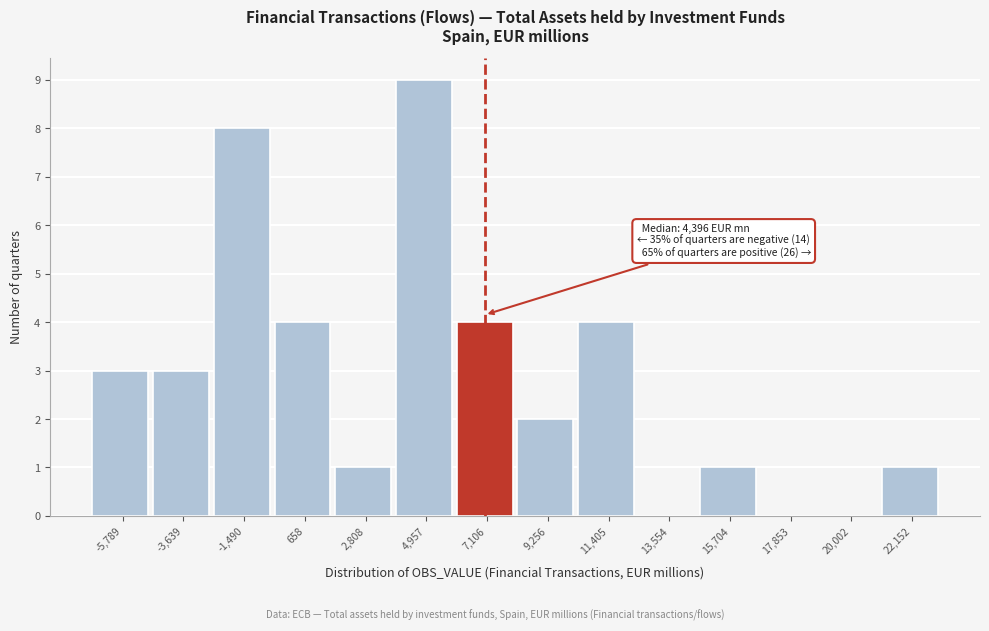

Over which range of the x-axis is the bar tallest?

4000 to 6000